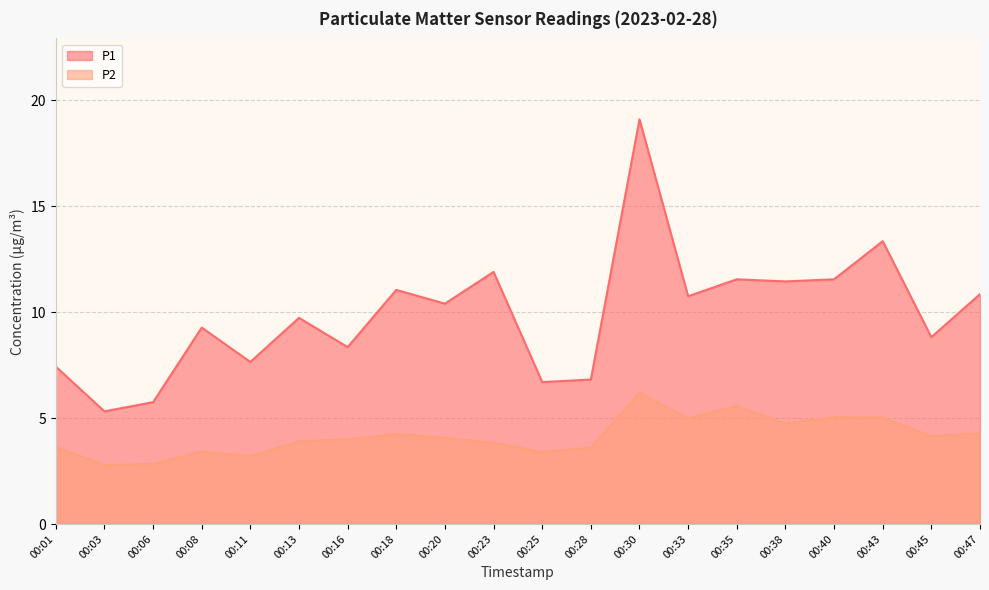

True or false: P2 and P1 intersect in this chart.

False